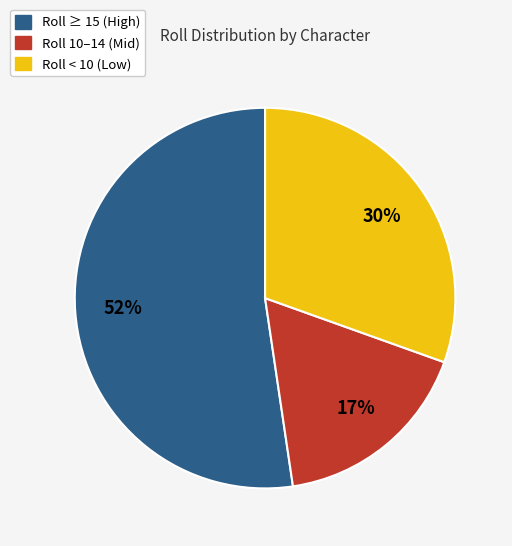

Does Roll ≥ 15 (High) account for over 50% of the chart?

Yes